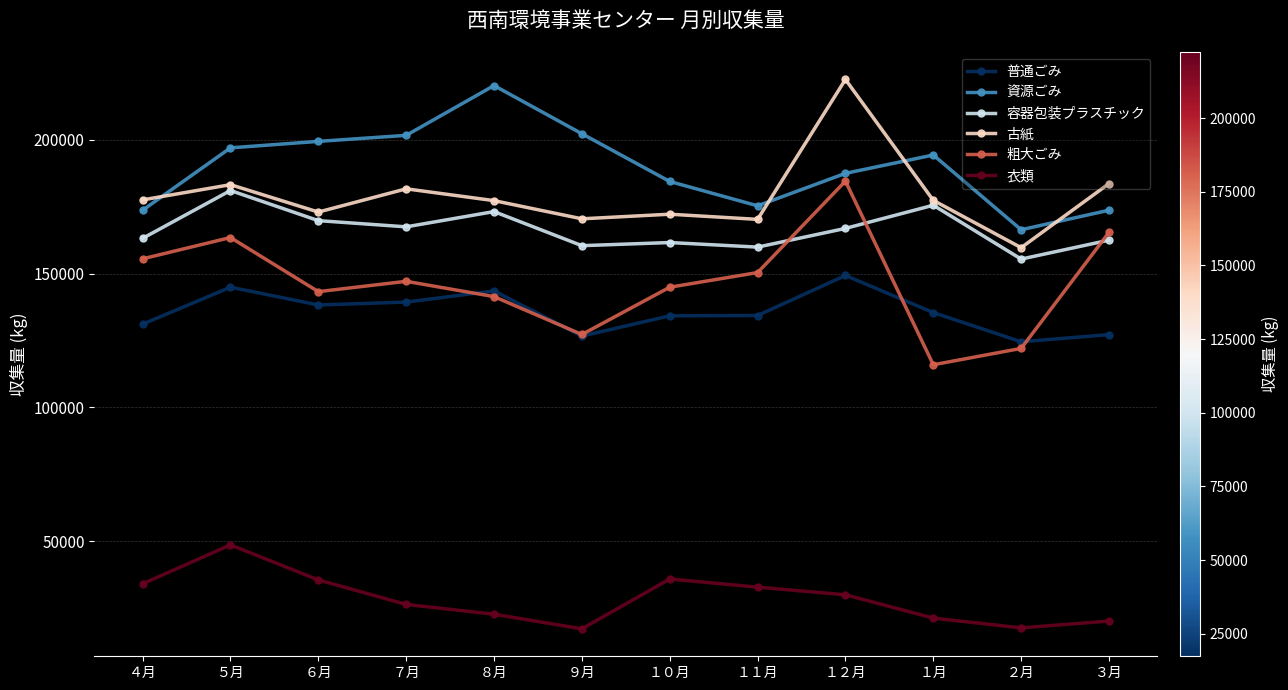

At which label does 容器包装プラスチック first exceed 166860?

５月